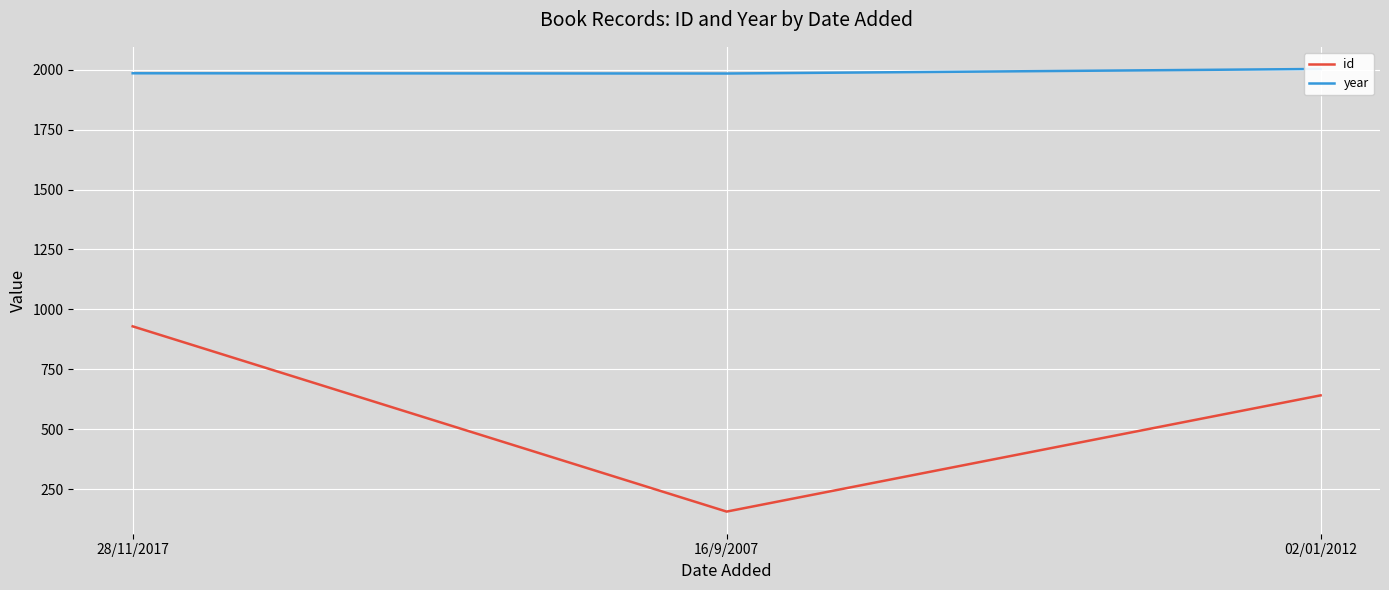

What is the difference between the id values at 02/01/2012 and 28/11/2017?

288